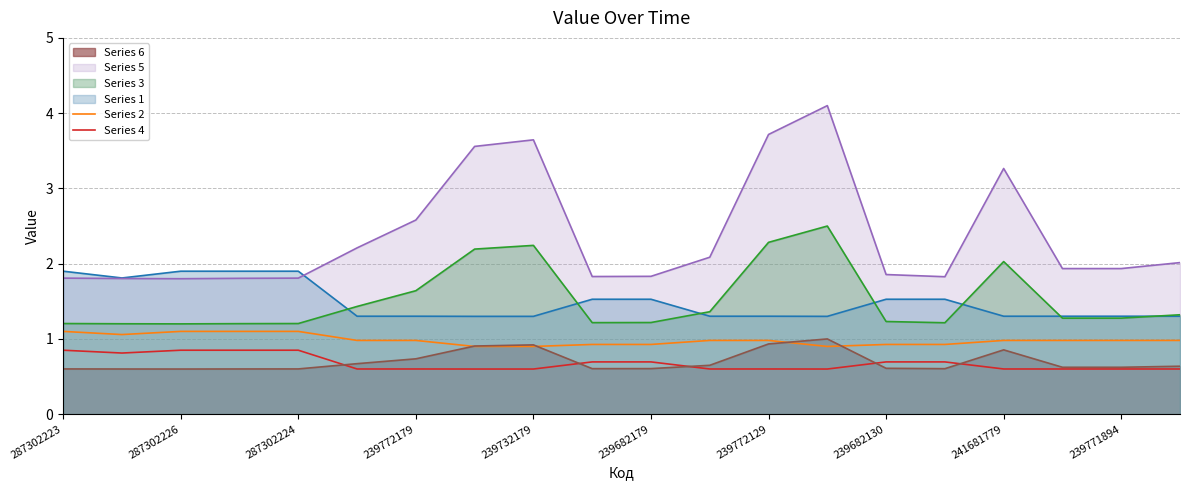

What is the minimum value shown in the chart?

0.6